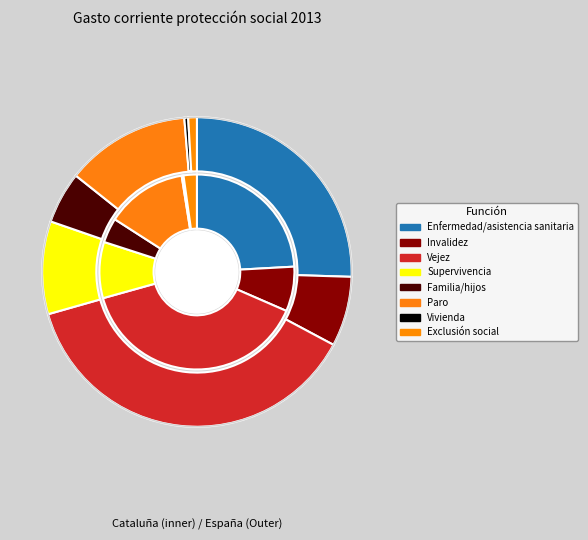

Does any single category account for the majority?

No